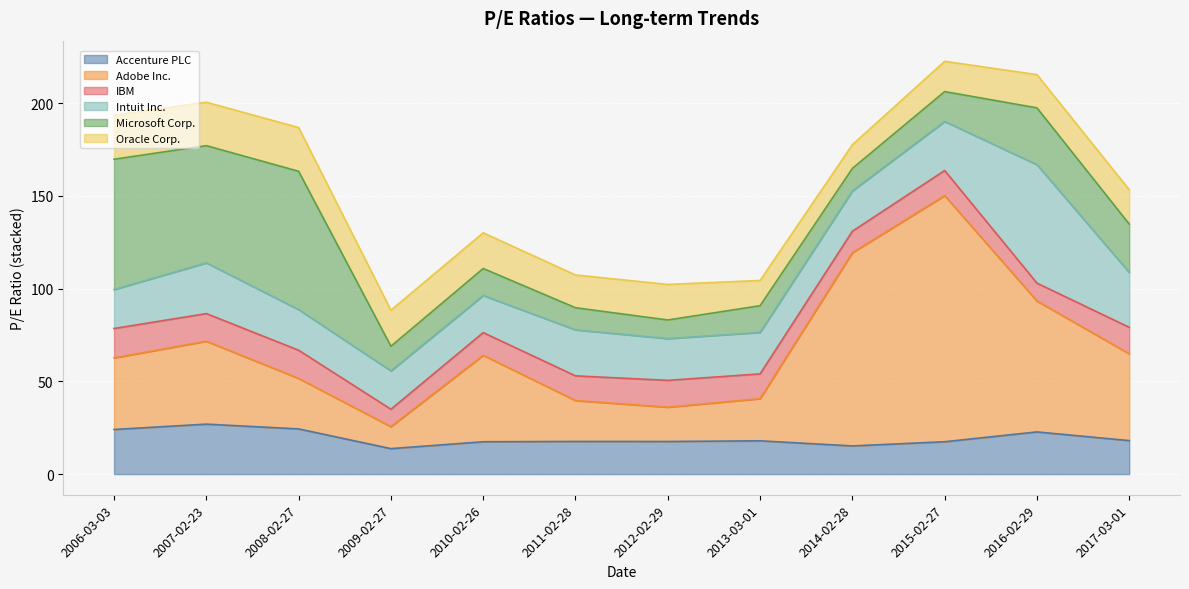

What is the minimum value shown in the chart?

9.4